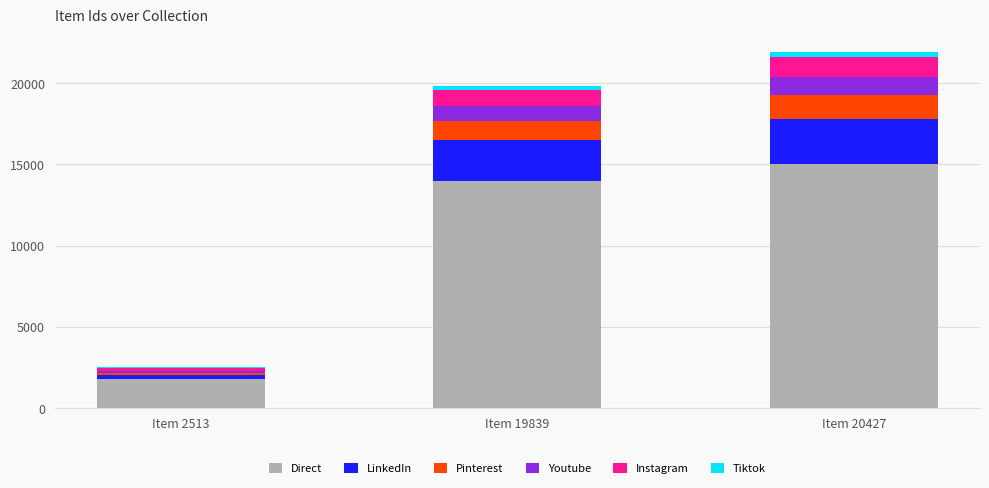

True or false: Direct has a value of 1800 at Item 2513.

True